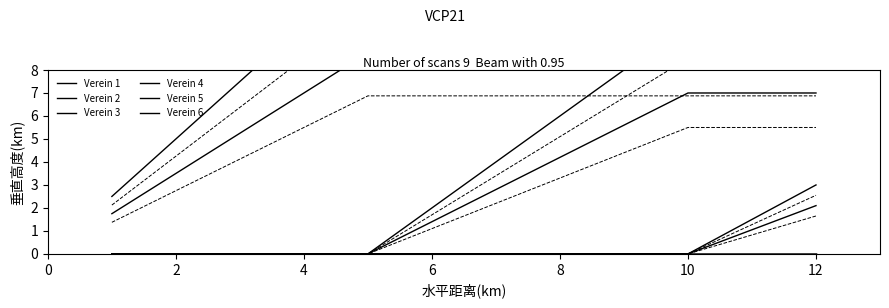

List the series in order of their peak value, lowest first.

Verein 1, Verein 5, Verein 6, Verein 4, Verein 3, Verein 2